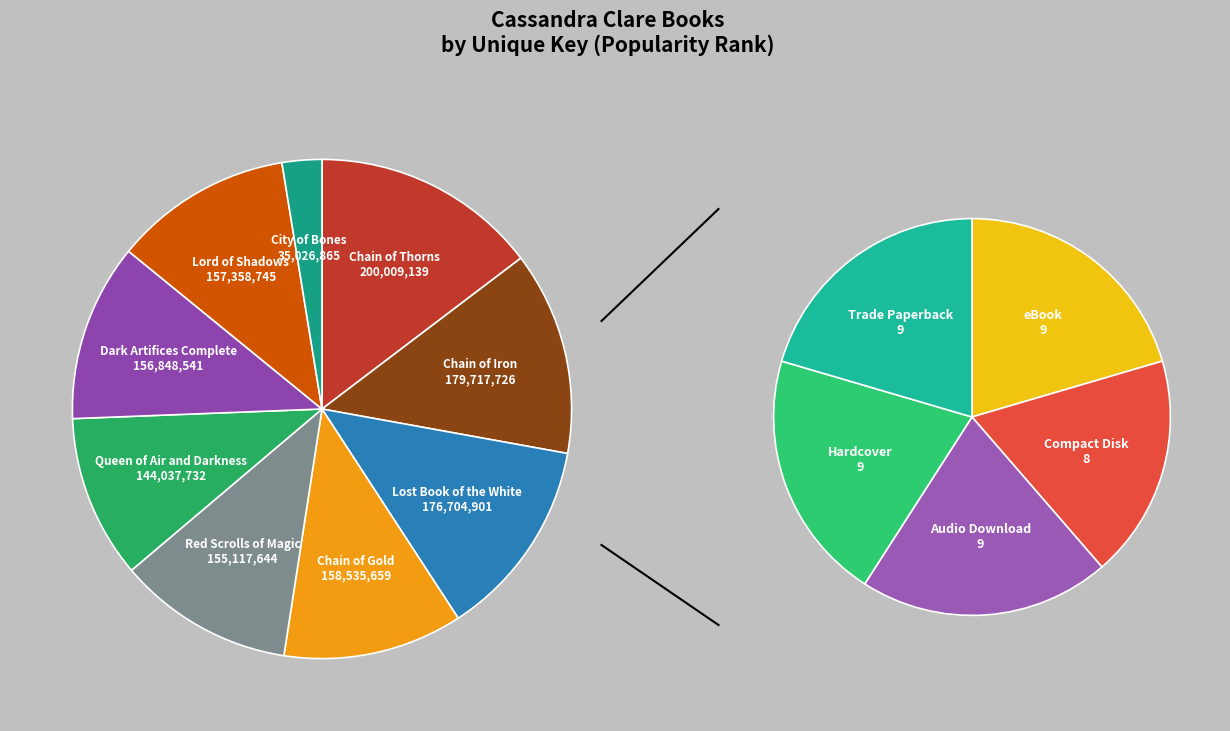

Rank the categories by value from lowest to highest.

City of Bones, Queen of Air and Darkness, Red Scrolls of Magic, Dark Artifices Complete, Lord of Shadows, Chain of Gold, Lost Book of the White, Chain of Iron, Chain of Thorns